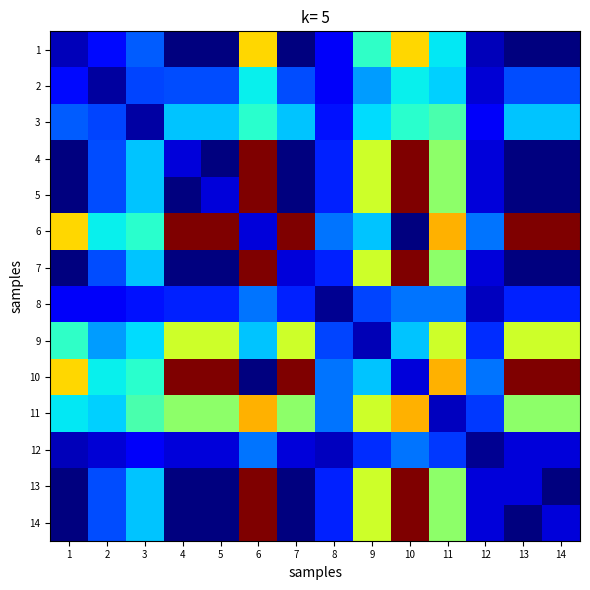

Reading left to right, transcribe all the data shown in this chart.

1: 1=17.0	2=42.5	3=68.0	4=0.0	5=0.0	6=212.5	7=0.0	8=34.0	9=127.5	10=212.5	11=110.5	12=17.0	13=0.0	14=0.0
2: 1=42.5	2=9.0	3=61.0	4=62.5	5=62.5	6=112.5	7=62.5	8=33.0	9=87.5	10=112.5	11=103.5	12=24.0	13=62.5	14=62.5
3: 1=68.0	2=61.0	3=10.0	4=100.0	5=100.0	6=125.0	7=100.0	8=44.0	9=107.0	10=125.0	11=137.0	12=34.0	13=100.0	14=100.0
4: 1=0.0	2=62.5	3=100.0	4=25.0	5=0.0	6=312.5	7=0.0	8=50.0	9=187.5	10=312.5	11=162.5	12=25.0	13=0.0	14=0.0
5: 1=0.0	2=62.5	3=100.0	4=0.0	5=25.0	6=312.5	7=0.0	8=50.0	9=187.5	10=312.5	11=162.5	12=25.0	13=0.0	14=0.0
6: 1=212.5	2=112.5	3=125.0	4=312.5	5=312.5	6=25.0	7=312.5	8=75.0	9=100.0	10=0.0	11=225.0	12=75.0	13=312.5	14=312.5
7: 1=0.0	2=62.5	3=100.0	4=0.0	5=0.0	6=312.5	7=25.0	8=50.0	9=187.5	10=312.5	11=162.5	12=25.0	13=0.0	14=0.0
8: 1=34.0	2=33.0	3=44.0	4=50.0	5=50.0	6=75.0	7=50.0	8=6.0	9=61.0	10=75.0	11=75.0	12=18.0	13=50.0	14=50.0
9: 1=127.5	2=87.5	3=107.0	4=187.5	5=187.5	6=100.0	7=187.5	8=61.0	9=15.0	10=100.0	11=187.0	12=53.0	13=187.5	14=187.5
10: 1=212.5	2=112.5	3=125.0	4=312.5	5=312.5	6=0.0	7=312.5	8=75.0	9=100.0	10=25.0	11=225.0	12=75.0	13=312.5	14=312.5
11: 1=110.5	2=103.5	3=137.0	4=162.5	5=162.5	6=225.0	7=162.5	8=75.0	9=187.0	10=225.0	11=18.0	12=57.0	13=162.5	14=162.5
12: 1=17.0	2=24.0	3=34.0	4=25.0	5=25.0	6=75.0	7=25.0	8=18.0	9=53.0	10=75.0	11=57.0	12=6.0	13=25.0	14=25.0
13: 1=0.0	2=62.5	3=100.0	4=0.0	5=0.0	6=312.5	7=0.0	8=50.0	9=187.5	10=312.5	11=162.5	12=25.0	13=25.0	14=0.0
14: 1=0.0	2=62.5	3=100.0	4=0.0	5=0.0	6=312.5	7=0.0	8=50.0	9=187.5	10=312.5	11=162.5	12=25.0	13=0.0	14=25.0